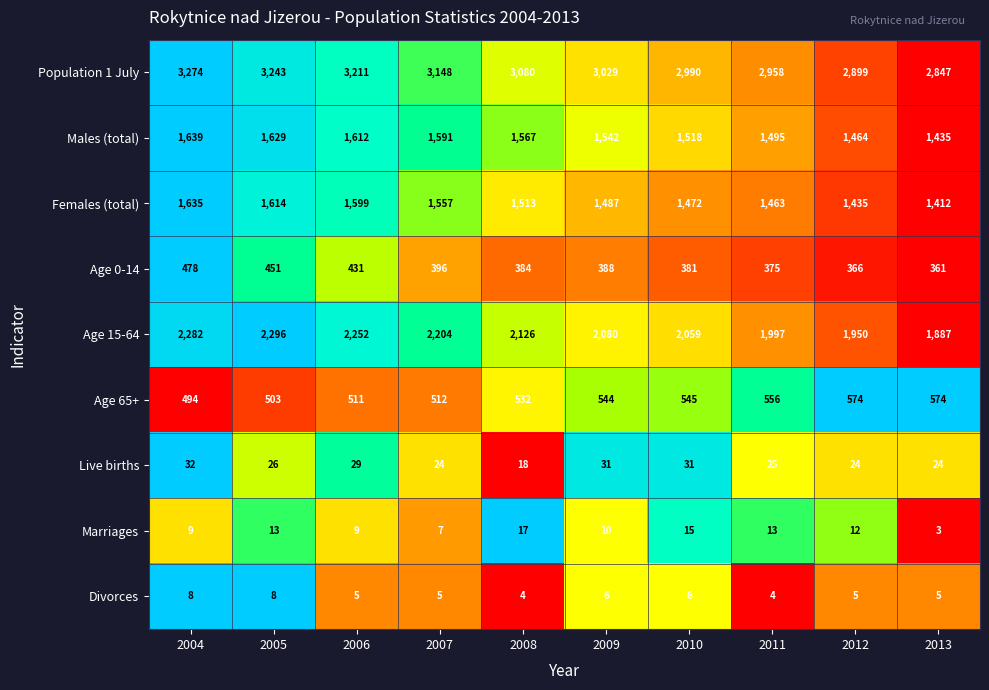

How many series are shown in this chart?

9